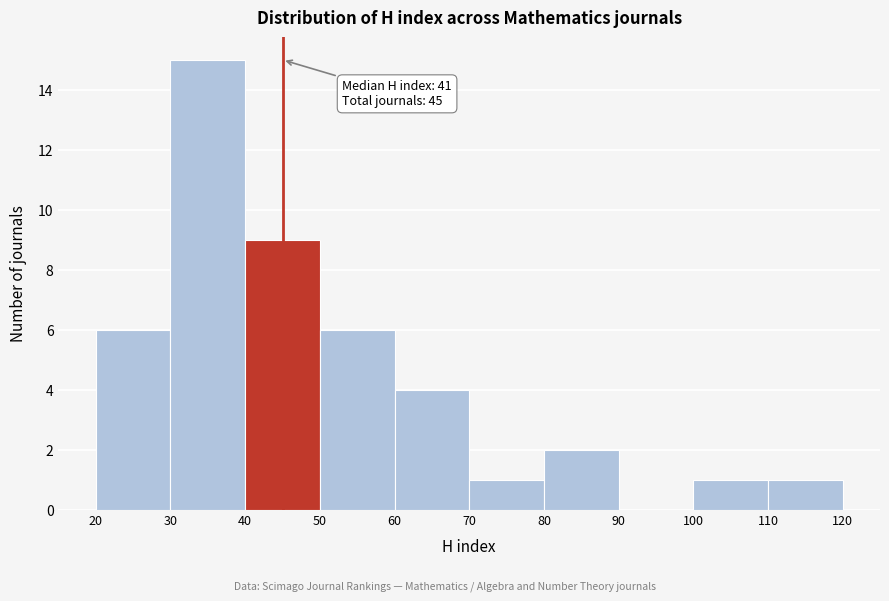

Over which range of the x-axis is the bar tallest?

30 to 40